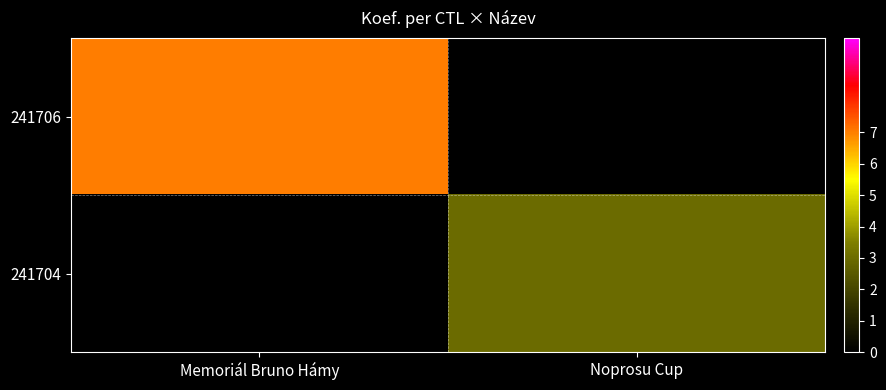

True or false: 241704 has a value of 4.1 at Noprosu Cup.

False